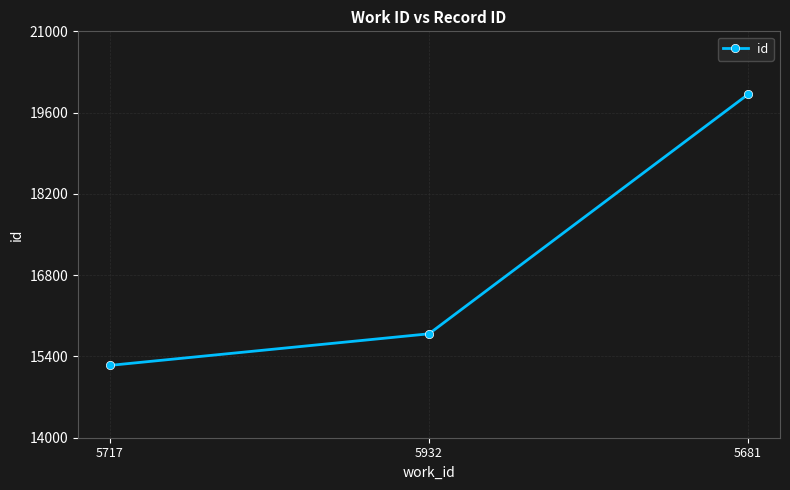

What is the maximum value shown in the chart?

19915